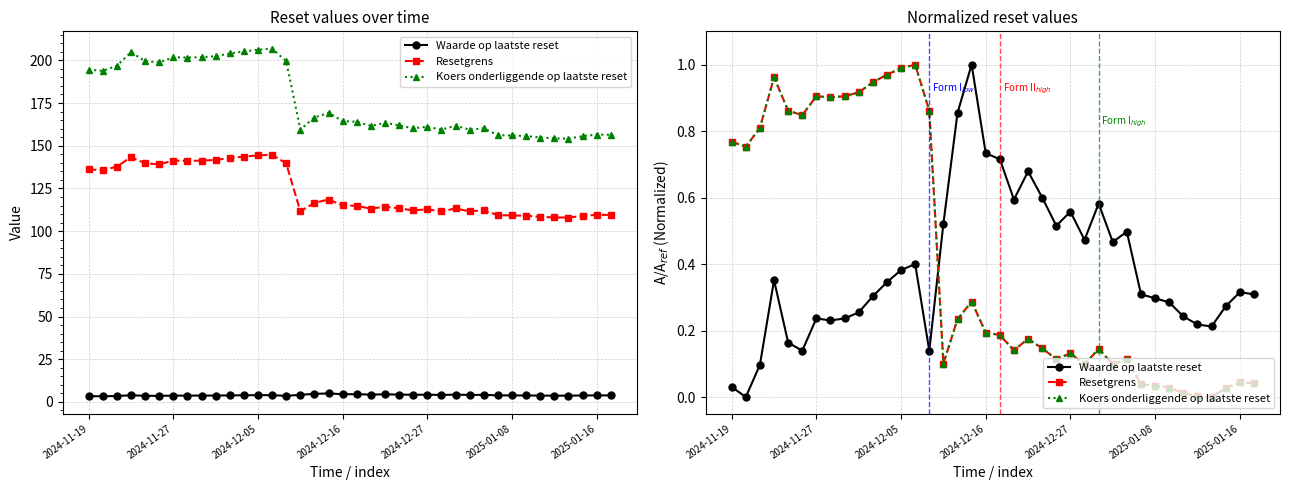

What are all the series names shown in the legend?

Waarde op laatste reset, Resetgrens, Koers onderliggende op laatste reset